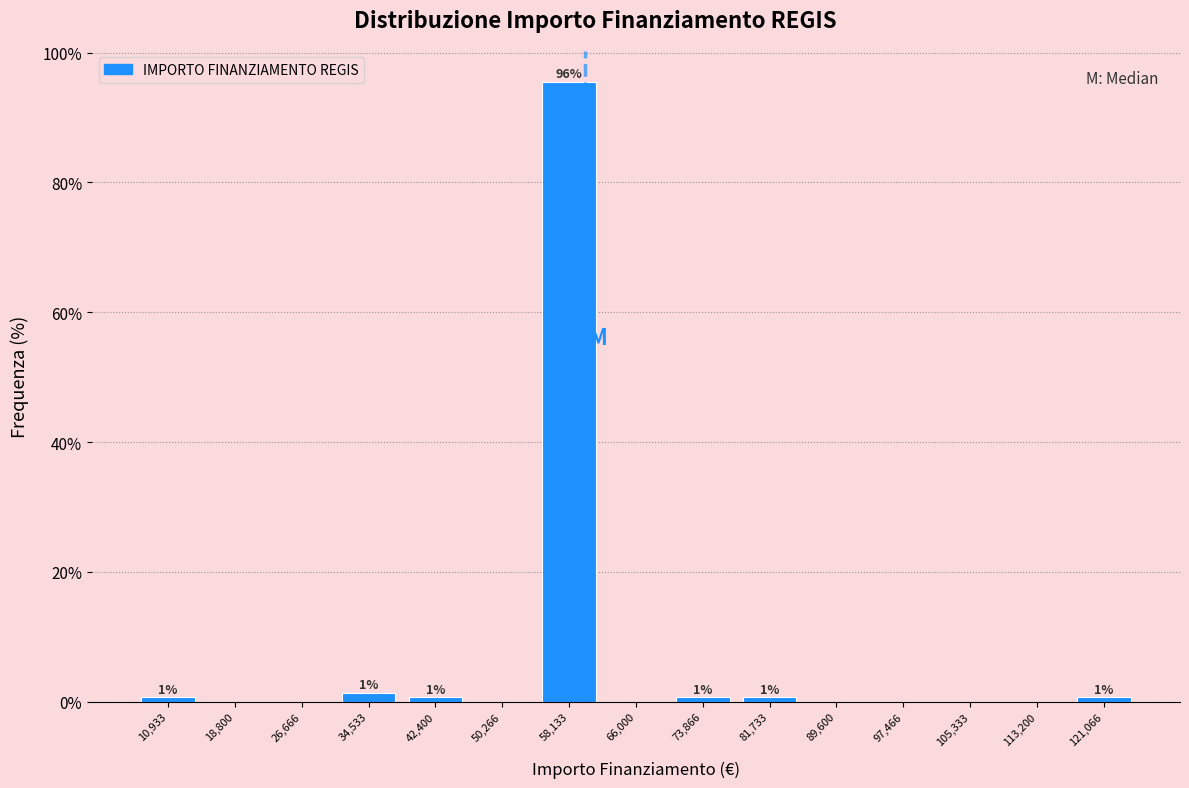

Which range on the x-axis has the tallest bar?

54000 to 62000